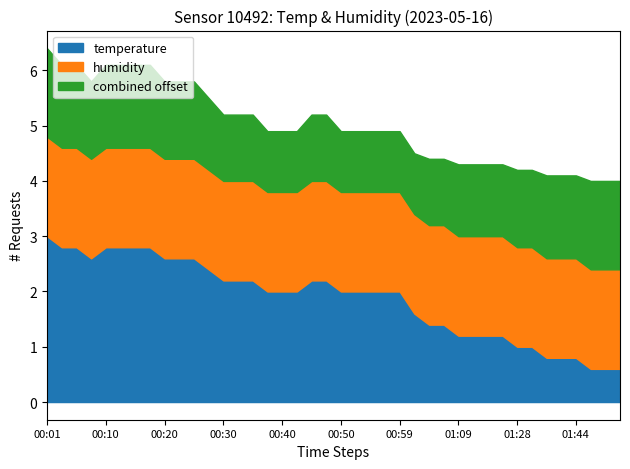

What is the lowest value of the temperature series?

0.6